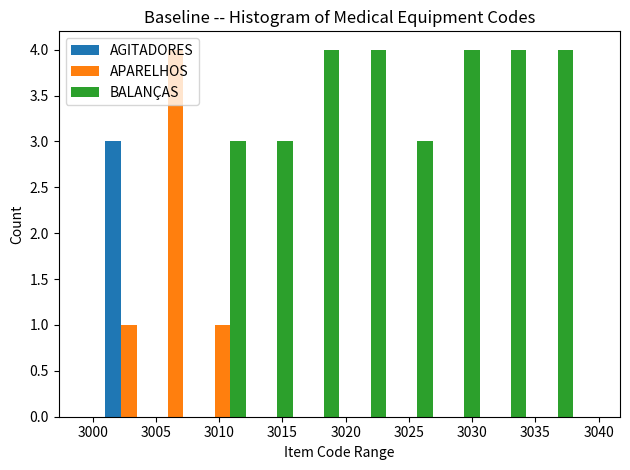

Reading left to right, transcribe this chart: for each range on the x-axis, give the height of each series' bar. Neither the bar edges nor the heights are printed on the chart, so give them approximately, as read against the axes.

3001.0 to 3004.7: AGITADORES=3	APARELHOS=1	BALANÇAS=0
3004.7 to 3008.4: AGITADORES=0	APARELHOS=4	BALANÇAS=0
3008.4 to 3012.1: AGITADORES=0	APARELHOS=1	BALANÇAS=3
3012.1 to 3015.8: AGITADORES=0	APARELHOS=0	BALANÇAS=3
3015.8 to 3019.5: AGITADORES=0	APARELHOS=0	BALANÇAS=4
3019.5 to 3023.2: AGITADORES=0	APARELHOS=0	BALANÇAS=4
3023.2 to 3026.9: AGITADORES=0	APARELHOS=0	BALANÇAS=3
3026.9 to 3030.6: AGITADORES=0	APARELHOS=0	BALANÇAS=4
3030.6 to 3034.3: AGITADORES=0	APARELHOS=0	BALANÇAS=4
3034.3 to 3038.0: AGITADORES=0	APARELHOS=0	BALANÇAS=4